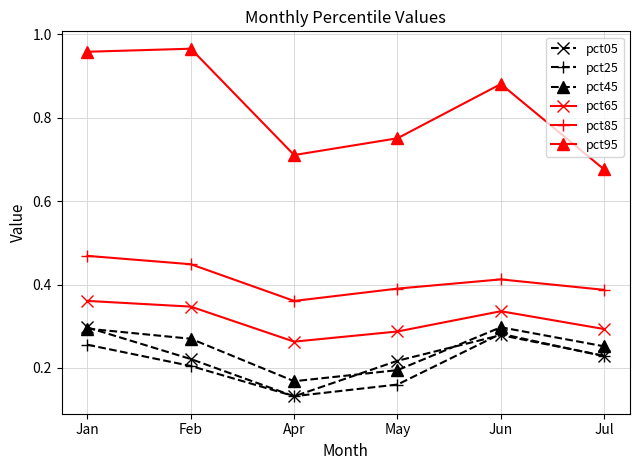

Which label corresponds to the smallest value in the chart?

Apr